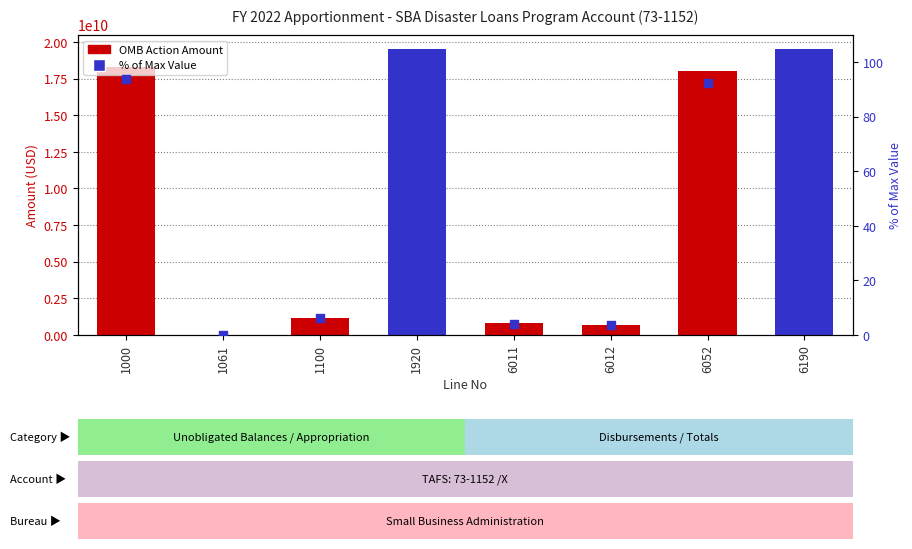

At how many categories does at least one series exceed 4117046977?

4